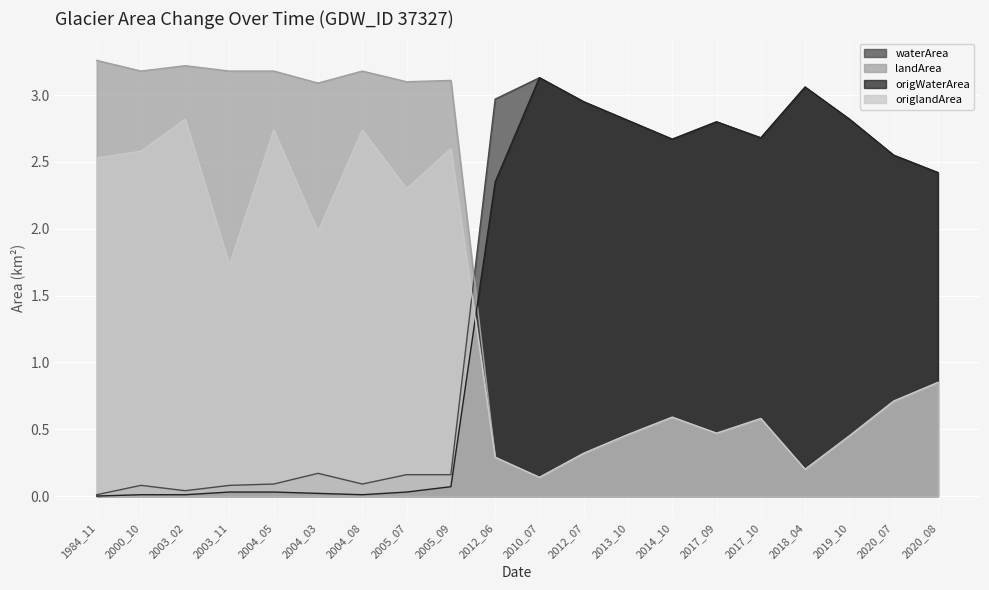

Rank the series by their average value, from lowest to highest.

origlandArea, origWaterArea, waterArea, landArea